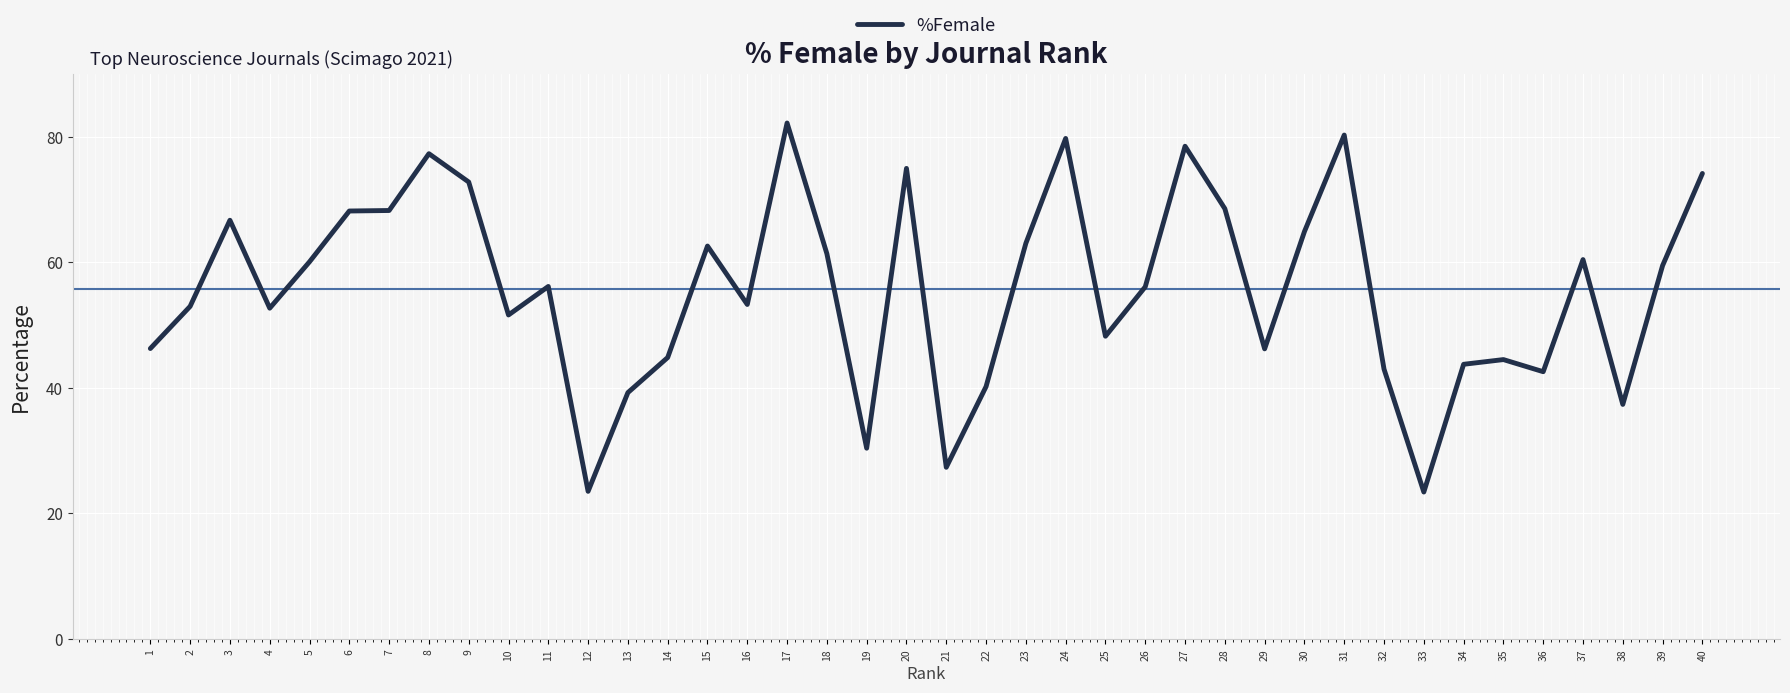

What is the difference between the second highest and minimum values?

56.9